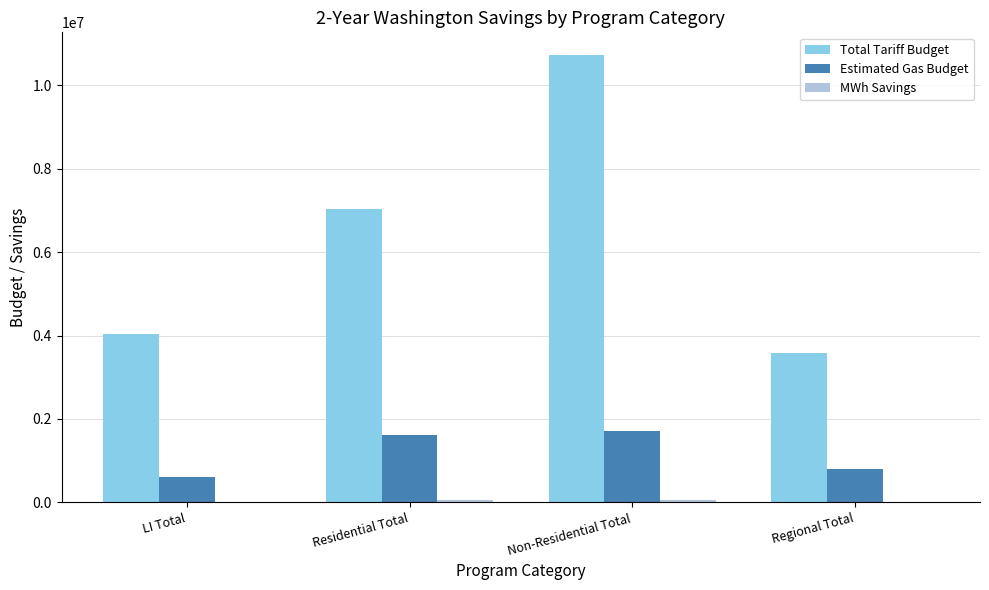

Which series has the widest spread of values?

Total Tariff Budget